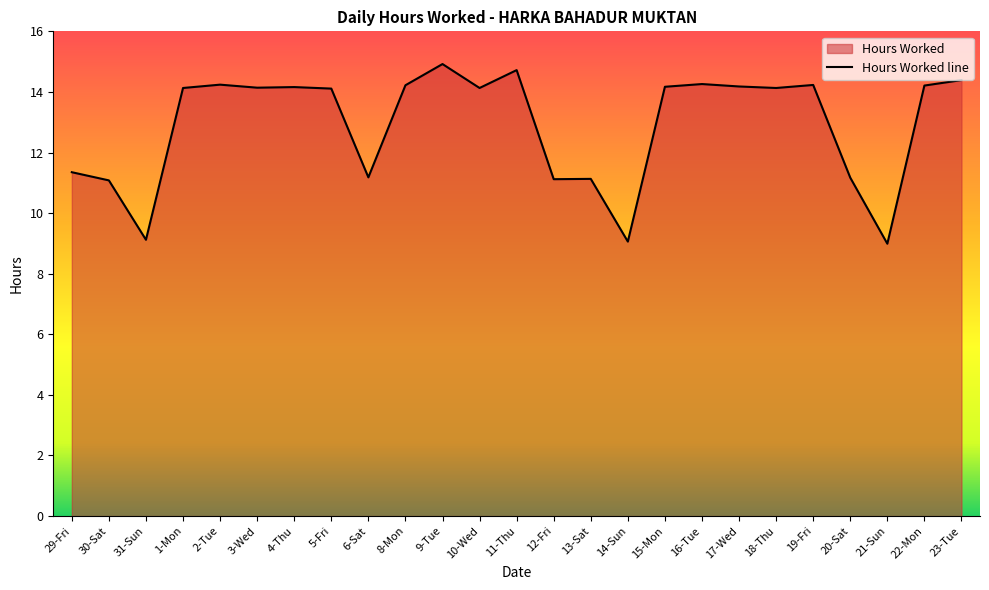

What is the ratio of the value at 11-Thu to the value at 23-Tue?

1.0